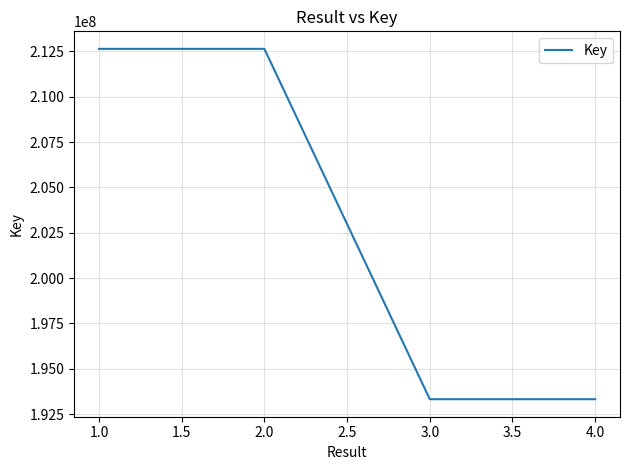

What is the minimum value shown in the chart?

193322133